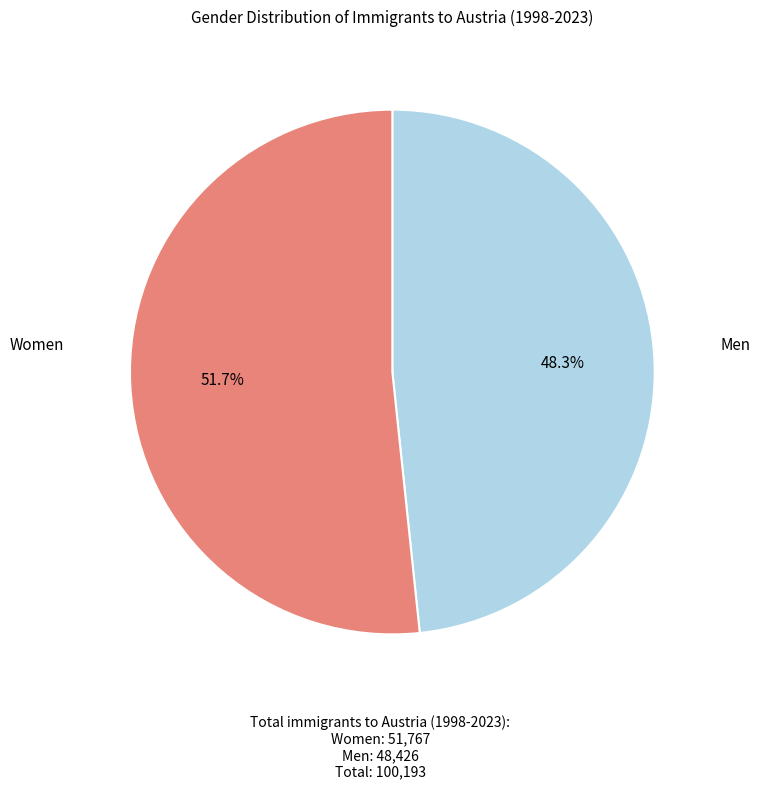

Is there a majority slice in this chart?

Yes